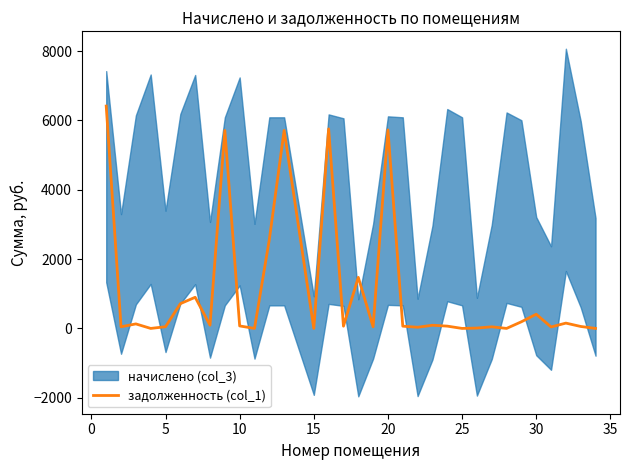

What is the highest value of the задолженность (col_1) series?

6416.3